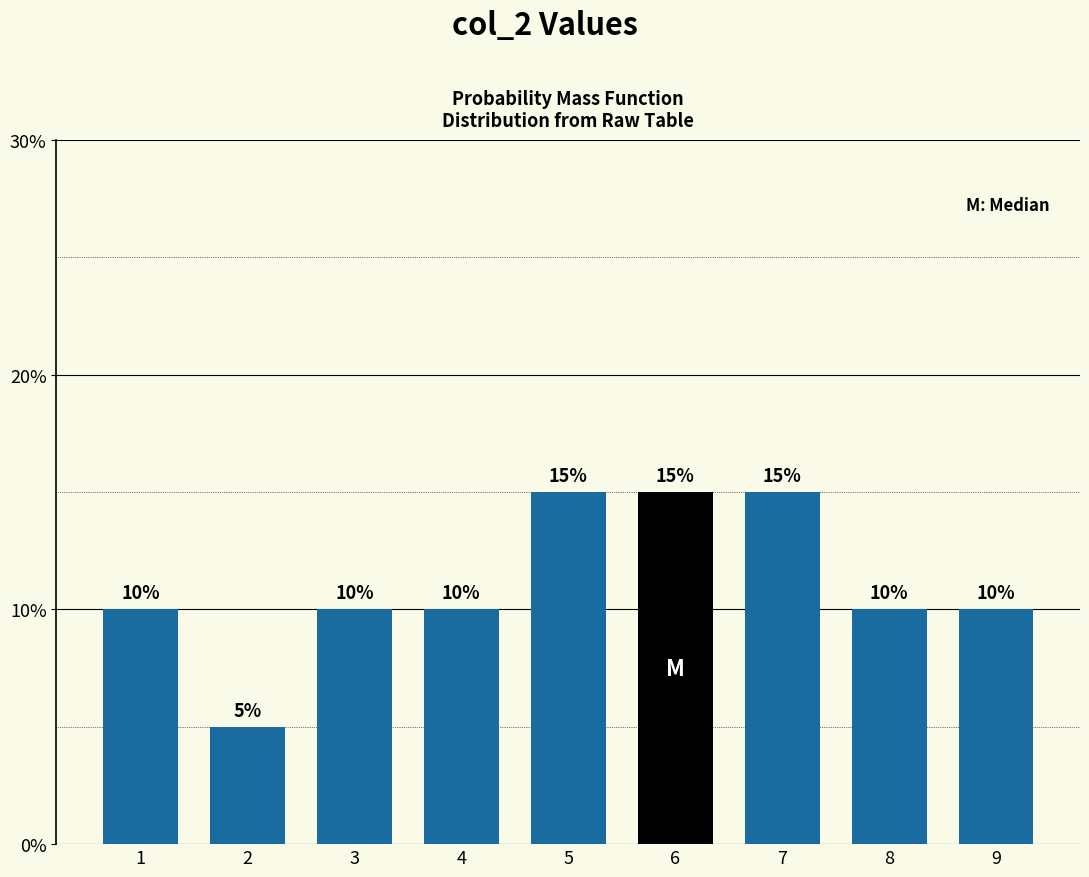

Reading left to right, list all the values displayed in this chart.

1=10	2=5	3=10	4=10	5=15	6=15	7=15	8=10	9=10